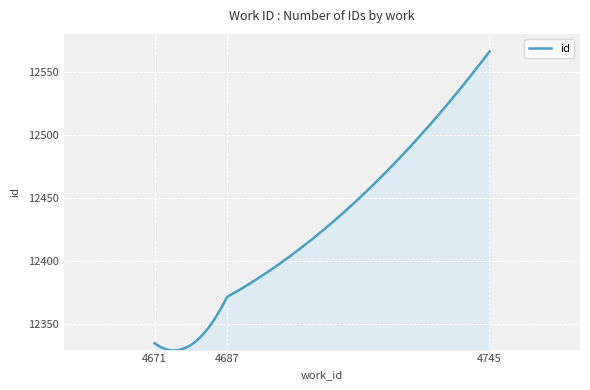

What is the minimum value shown in the chart?

12329.4